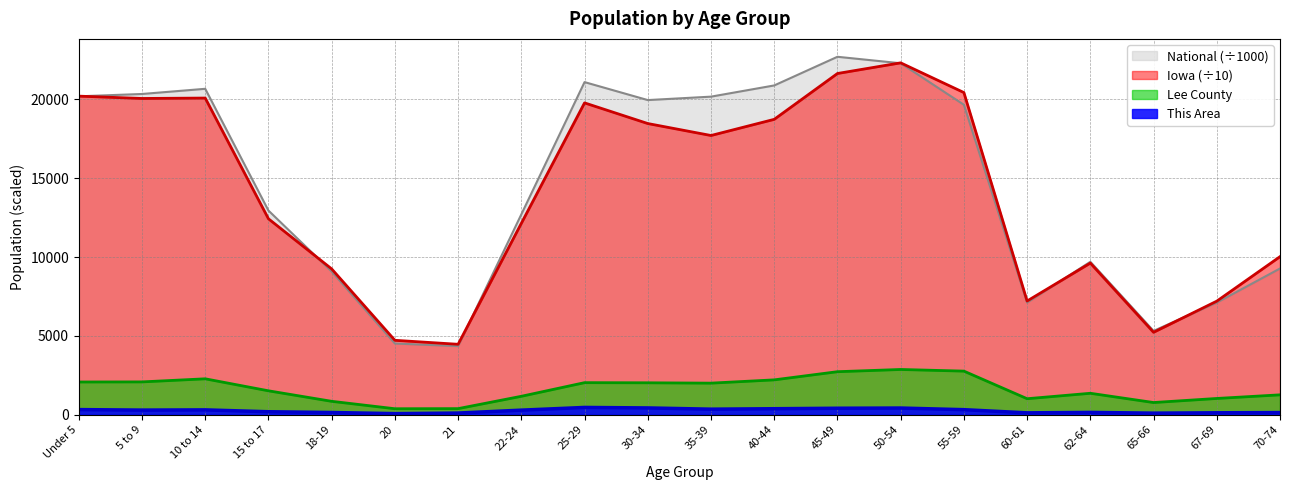

What is the difference between the maximum and minimum values in the Iowa series?

17854.9